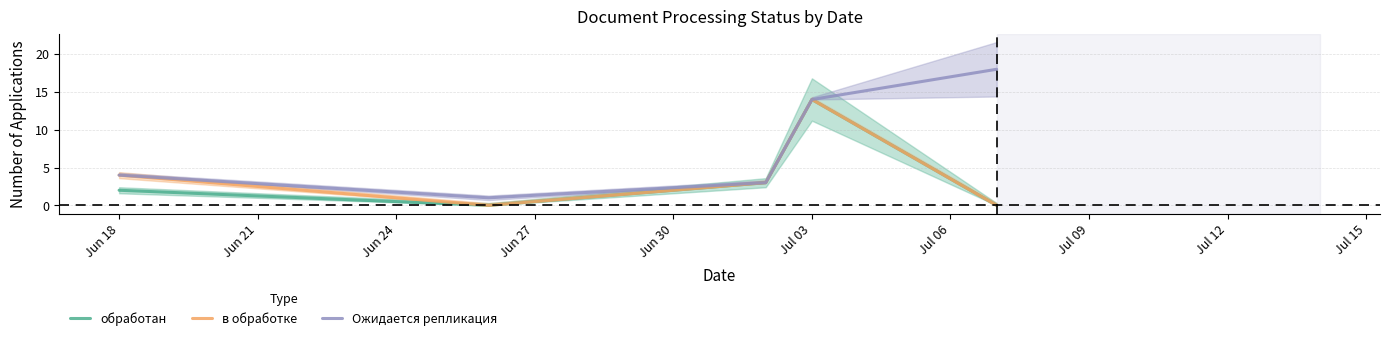

True or false: Ожидается репликация has more than 2 interior local peaks.

False